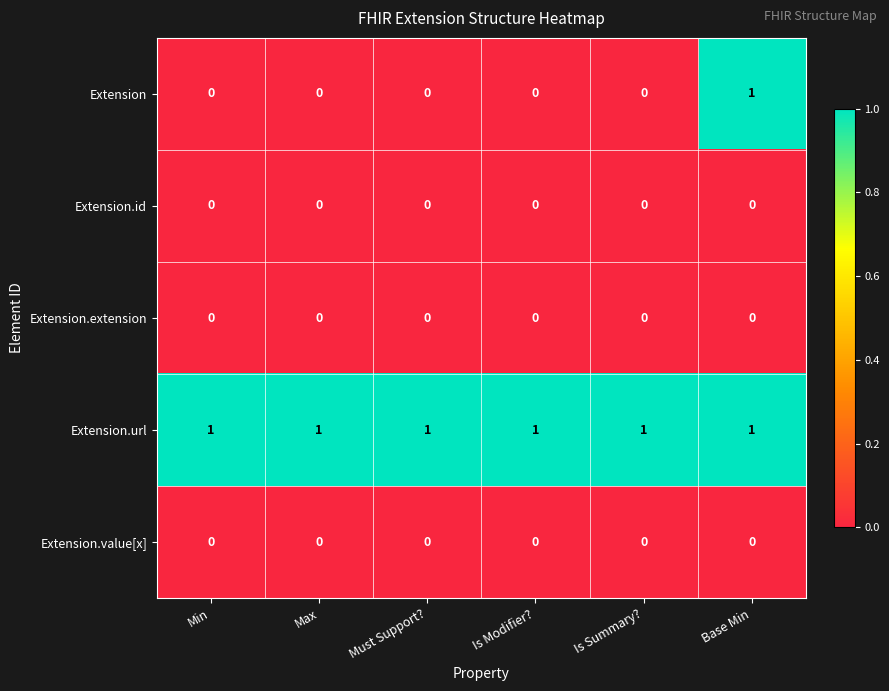

Which series has the largest total across all categories?

Extension.url